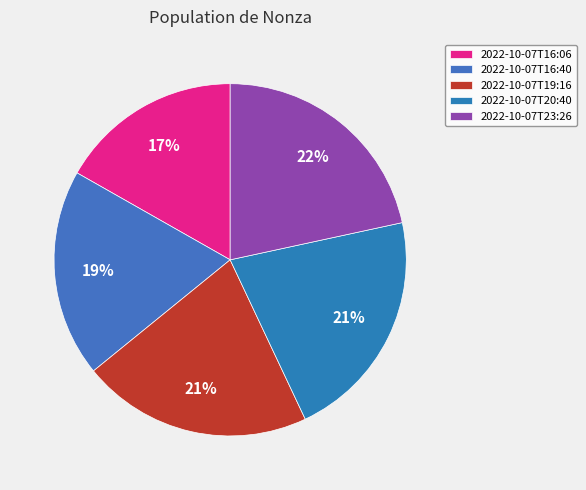

Combined, do 2022-10-07T16:40 and 2022-10-07T19:16 account for over 50%?

No